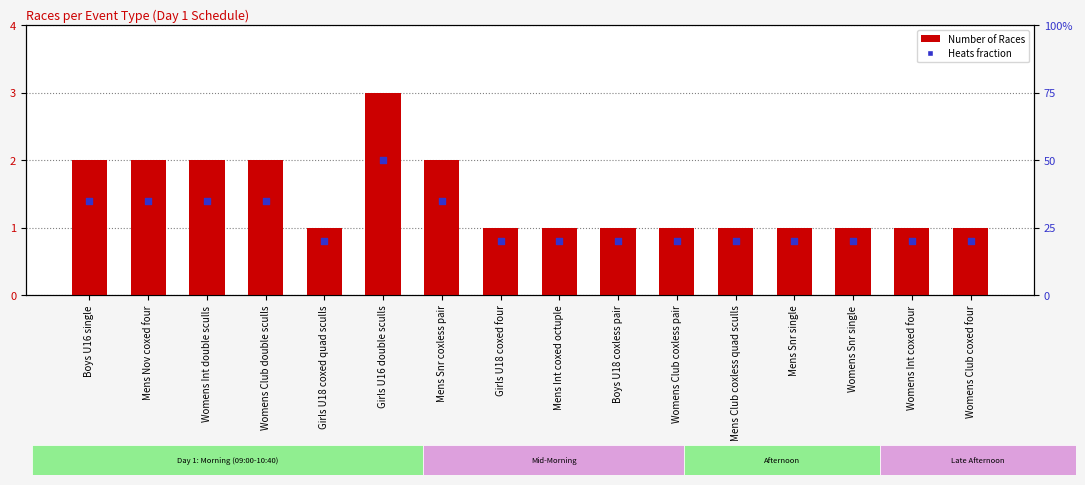

What is the total value across all series at Womens Snr single?

1.8